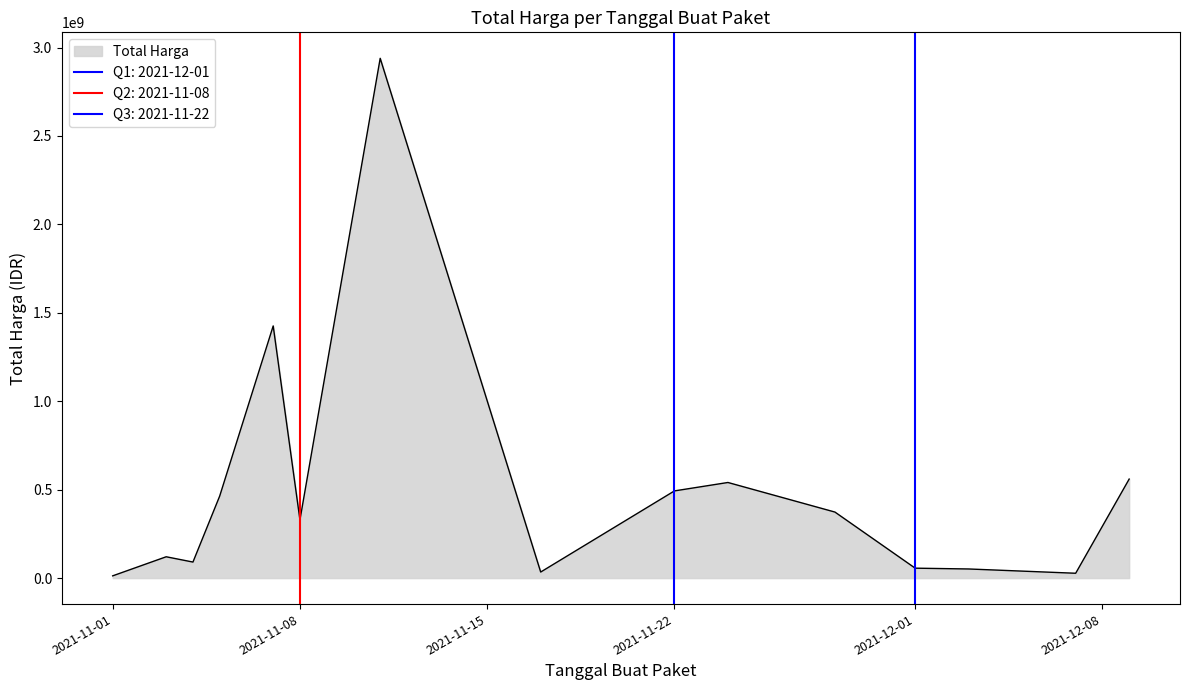

What is the maximum value for Total Harga?

2938963240